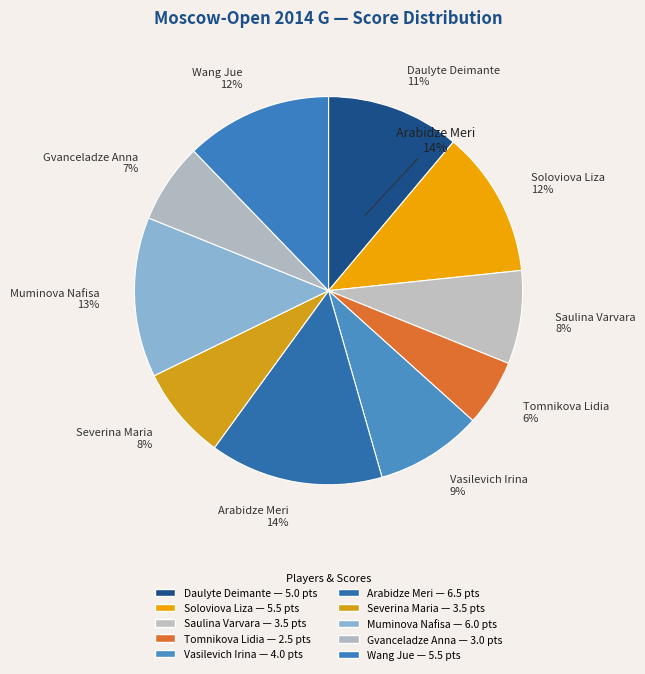

Count the number of slices in the pie.

10